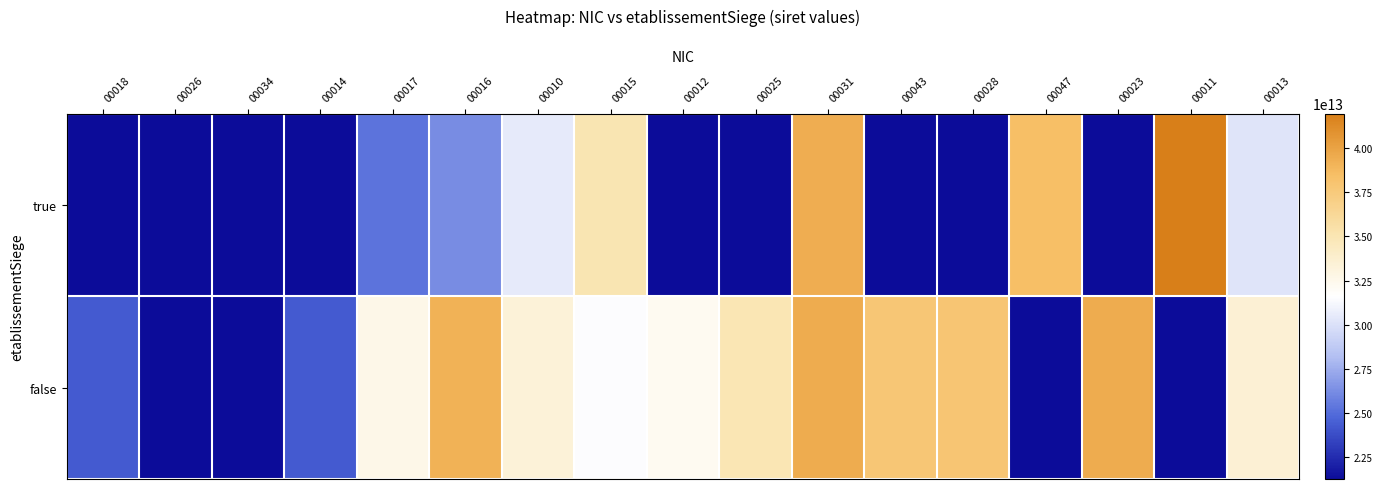

List the series in order of their peak value, highest first.

true, false